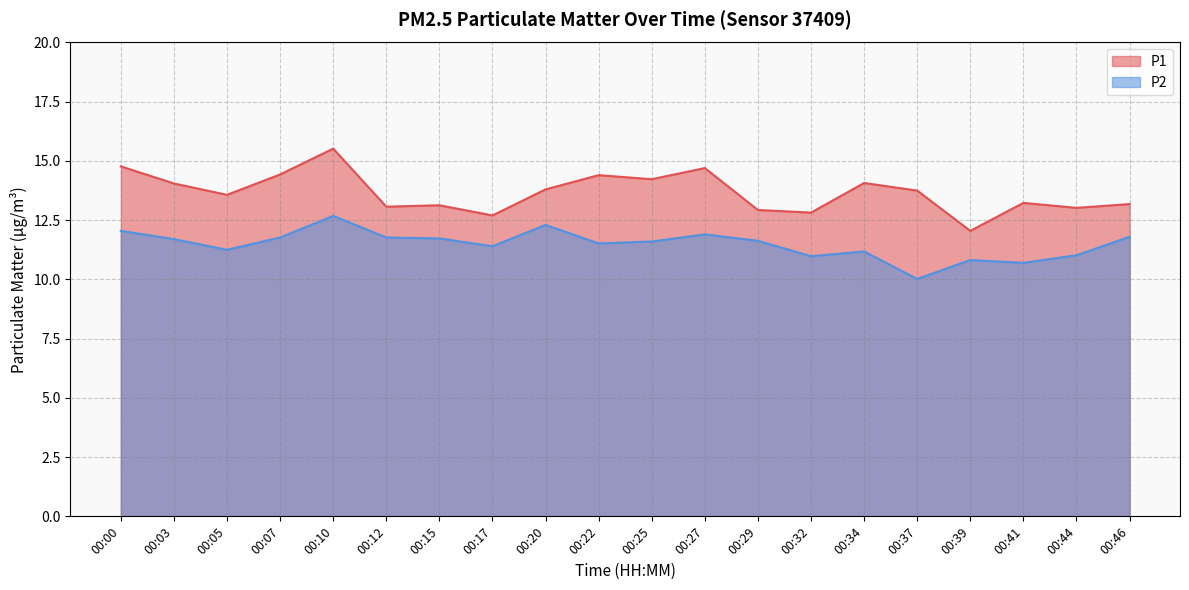

How many interior local peaks does the P1 series have?

6